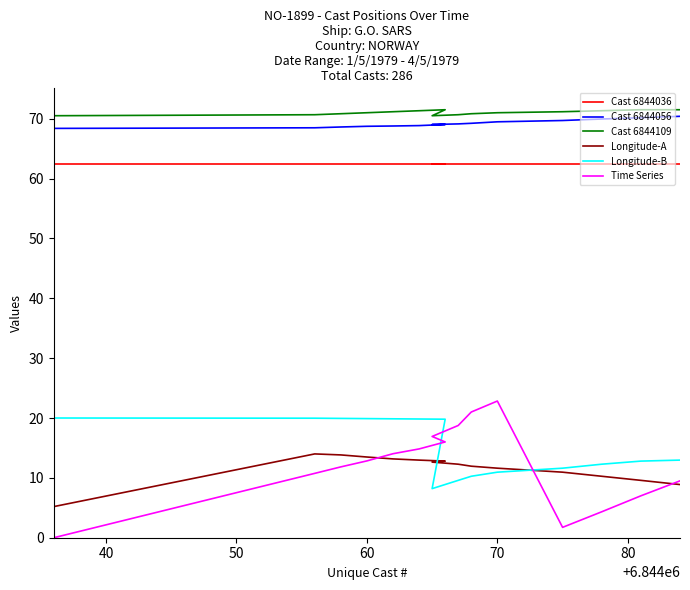

Is it true that Cast 6844056 equals 68.7 at 60?

True